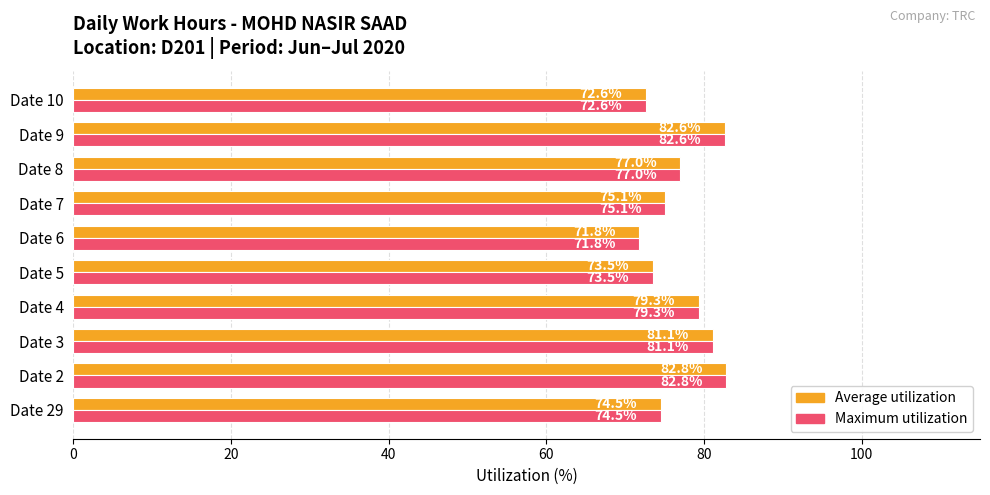

What is the maximum value for Average utilization?

82.8